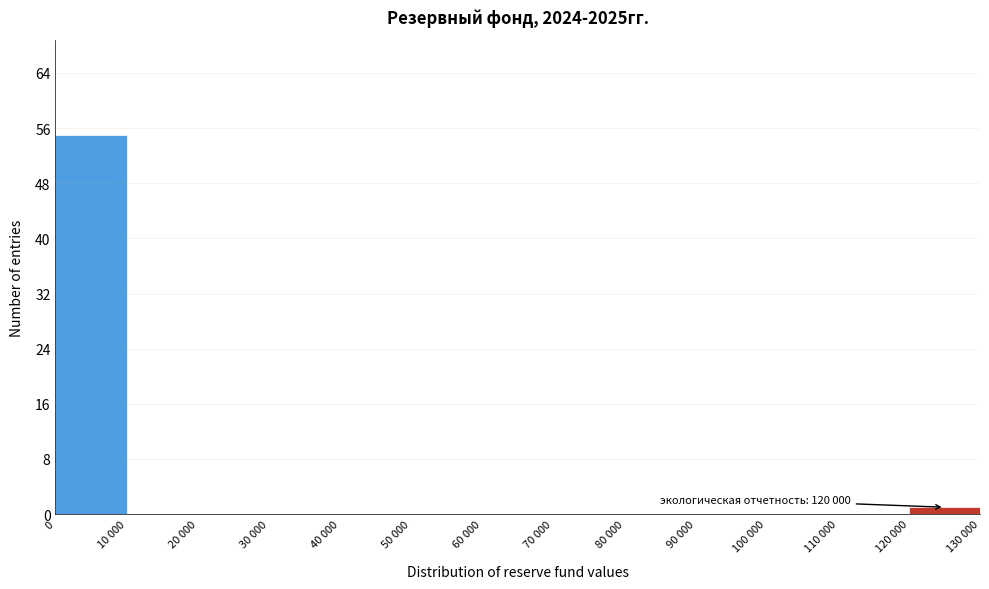

Reading left to right, transcribe all the data shown in this chart.

0=55	10 000=0	20 000=0	30 000=0	40 000=0	50 000=0	60 000=0	70 000=0	80 000=0	90 000=0	100 000=0	110 000=0	120 000=1